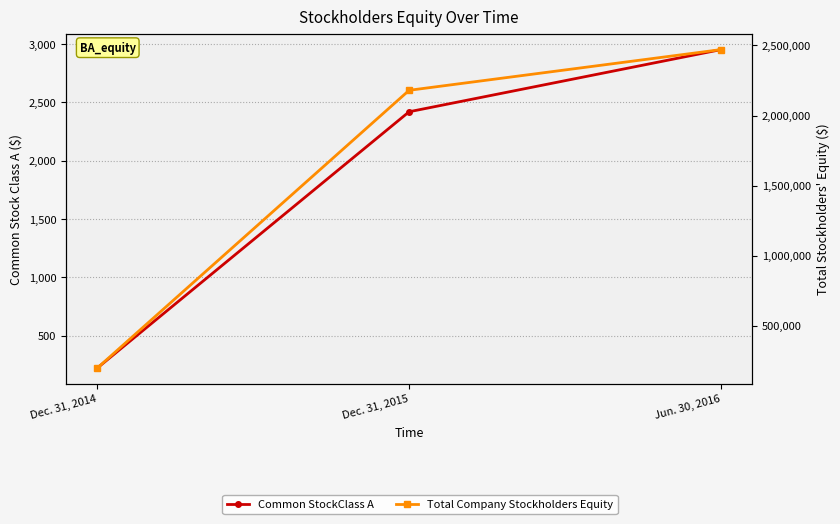

Which series has the widest spread of values?

Total Company Stockholders Equity